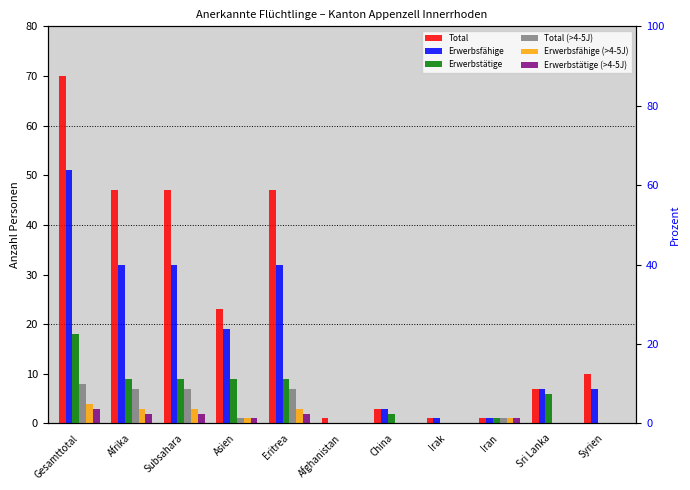

How many positive values does the Erwerbstätige series have?

8